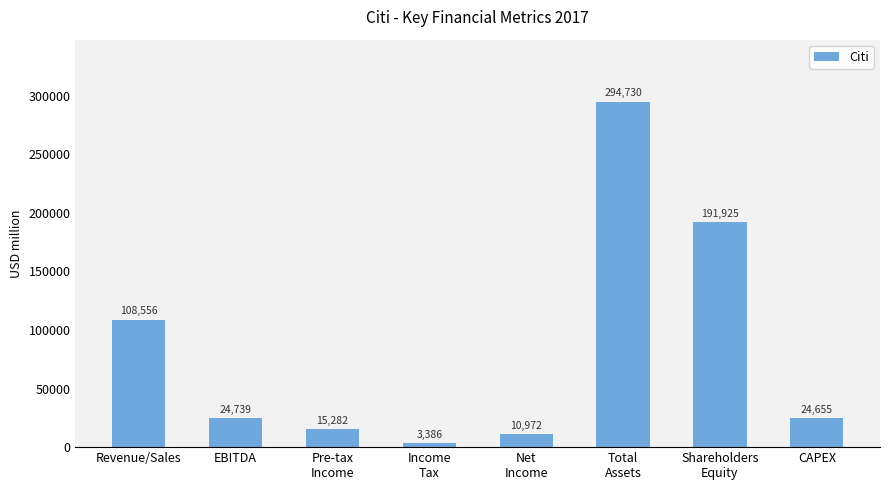

True or false: the data shows 24655 at CAPEX.

True